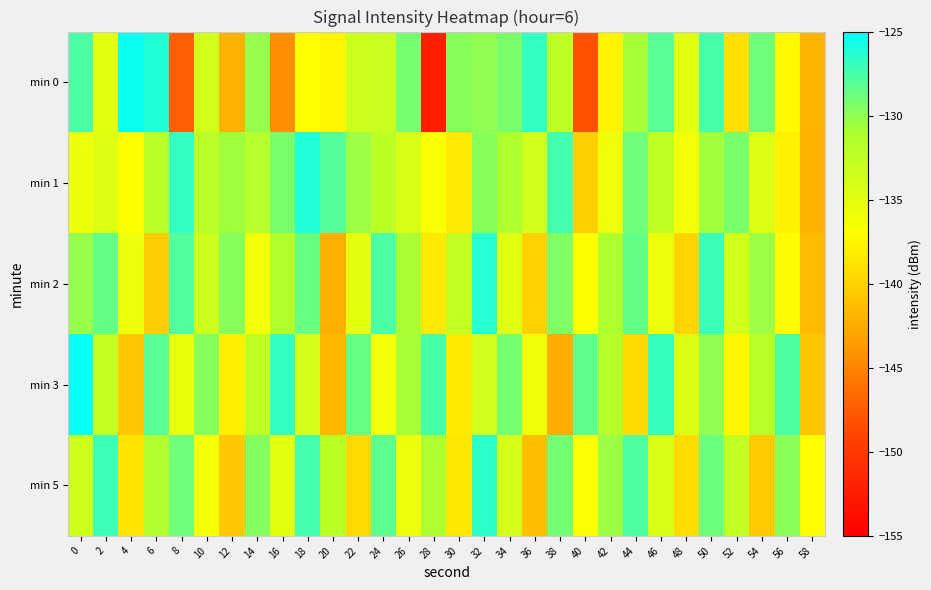

Reading left to right, transcribe all the data shown in this chart.

min 0: 0=-127.7	2=-134.9	4=-125.4	6=-126.3	8=-147.3	10=-133.6	12=-142.1	14=-130.3	16=-144.4	18=-137.0	20=-137.6	22=-133.4	24=-133.1	26=-129.2	28=-152.3	30=-129.7	32=-130.1	34=-129.3	36=-126.9	38=-132.2	40=-148.1	42=-137.7	44=-130.8	46=-128.1	48=-134.8	50=-127.5	52=-139.0	54=-129.0	56=-137.3	58=-141.9
min 1: 0=-135.8	2=-134.7	4=-136.9	6=-132.0	8=-126.9	10=-131.9	12=-130.6	14=-131.6	16=-129.3	18=-126.1	20=-128.0	22=-130.5	24=-132.1	26=-134.2	28=-136.7	30=-138.4	32=-129.8	34=-131.2	36=-133.6	38=-127.4	40=-140.2	42=-135.8	44=-128.9	46=-132.4	48=-136.1	50=-130.7	52=-129.3	54=-134.5	56=-137.8	58=-142.1
min 2: 0=-130.2	2=-128.5	4=-135.7	6=-140.3	8=-127.9	10=-133.4	12=-129.8	14=-136.2	16=-131.5	18=-128.7	20=-142.3	22=-135.1	24=-127.6	26=-130.9	28=-138.4	30=-132.7	32=-126.3	34=-134.8	36=-140.1	38=-129.5	40=-136.9	42=-131.2	44=-128.4	46=-135.6	48=-139.8	50=-127.1	52=-133.7	54=-130.4	56=-137.2	58=-141.5
min 3: 0=-125.3	2=-132.8	4=-140.6	6=-128.1	8=-135.4	10=-129.7	12=-137.9	14=-132.3	16=-126.8	18=-134.1	20=-141.7	22=-128.6	24=-136.2	26=-130.8	28=-127.5	30=-138.3	32=-133.6	34=-129.2	36=-135.9	38=-142.4	40=-128.3	42=-131.7	44=-139.5	46=-126.9	48=-134.4	50=-130.1	52=-137.6	54=-132.0	56=-127.8	58=-140.9
min 5: 0=-133.5	2=-127.2	4=-138.8	6=-131.4	8=-128.9	10=-136.3	12=-140.7	14=-129.6	16=-134.9	18=-127.4	20=-132.1	22=-139.6	24=-128.2	26=-135.7	28=-131.0	30=-138.5	32=-126.6	34=-133.8	36=-141.2	38=-129.1	40=-136.8	42=-130.5	44=-127.7	46=-134.2	48=-139.3	50=-128.8	52=-132.6	54=-140.4	56=-129.9	58=-137.1